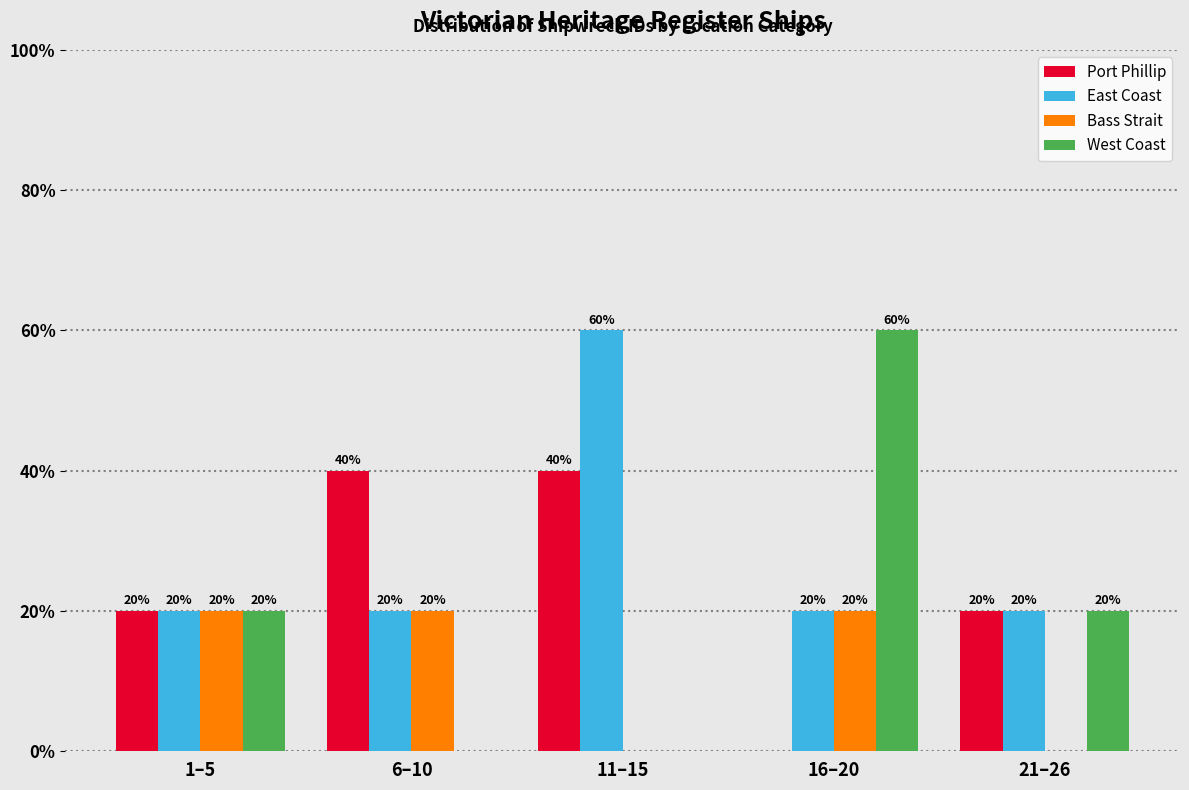

What is the sum of all East Coast values?

140